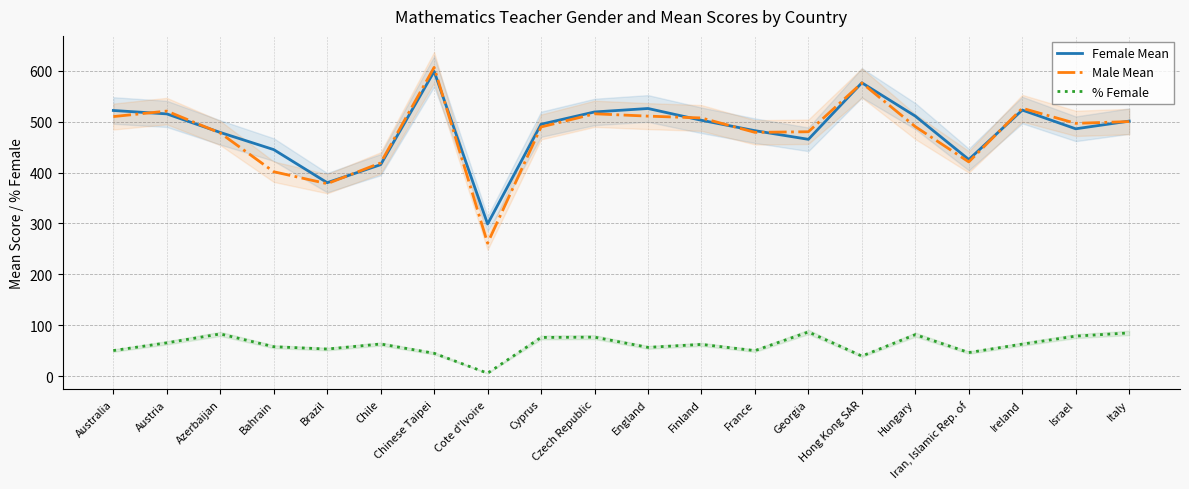

List the labels in order of % Female value, largest first.

Georgia, Italy, Azerbaijan, Hungary, Israel, Czech Republic, Cyprus, Austria, Chile, Ireland, Finland, Bahrain, England, Brazil, Australia, France, Iran, Islamic Rep. of, Chinese Taipei, Hong Kong SAR, Cote d'Ivoire